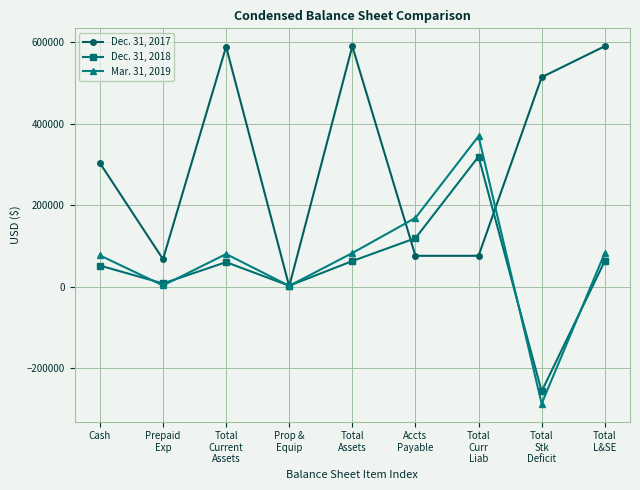

True or false: Dec. 31, 2018 has a value of 2703 at Prop &
Equip.

True